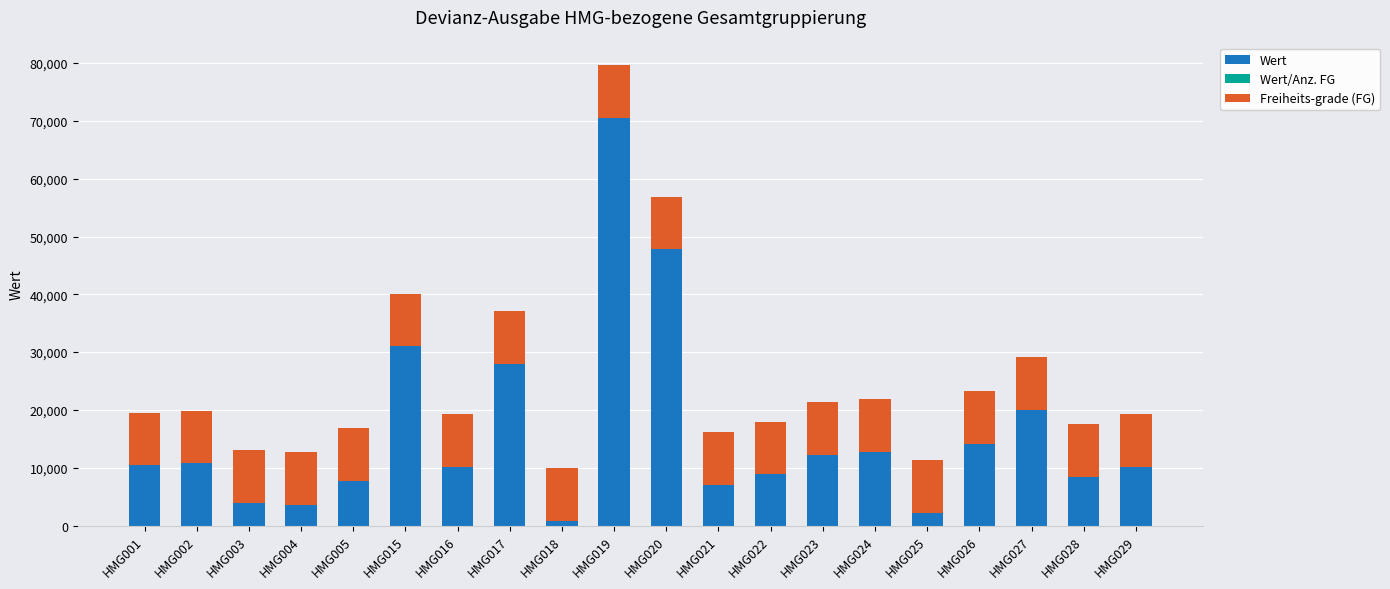

What is the average value of the Wert series?

16013.5